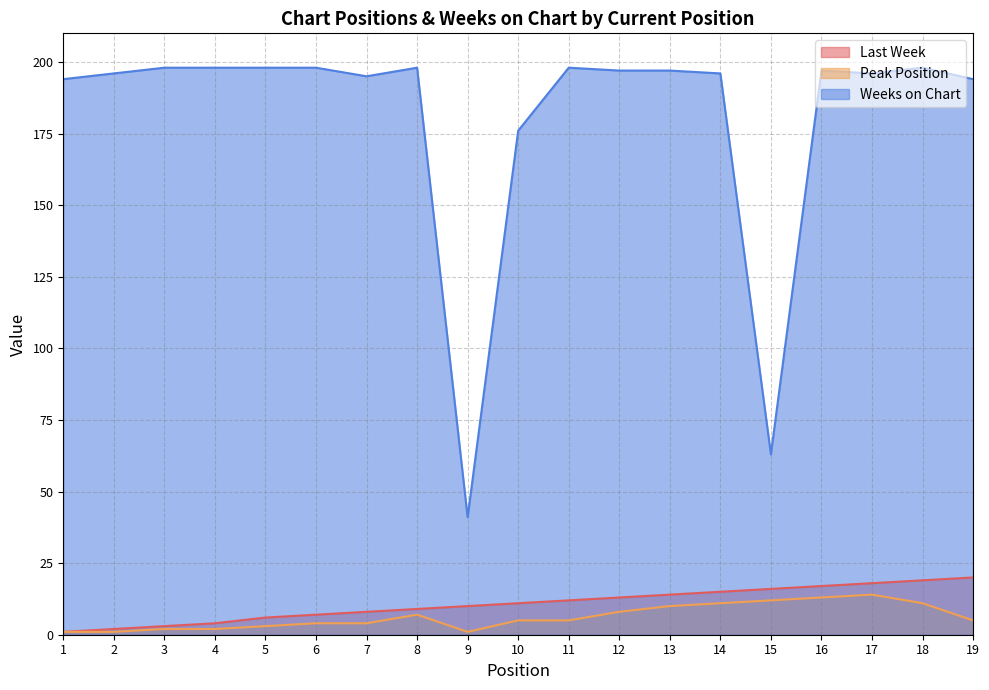

What are all the series names shown in the legend?

Last Week, Peak Position, Weeks on Chart